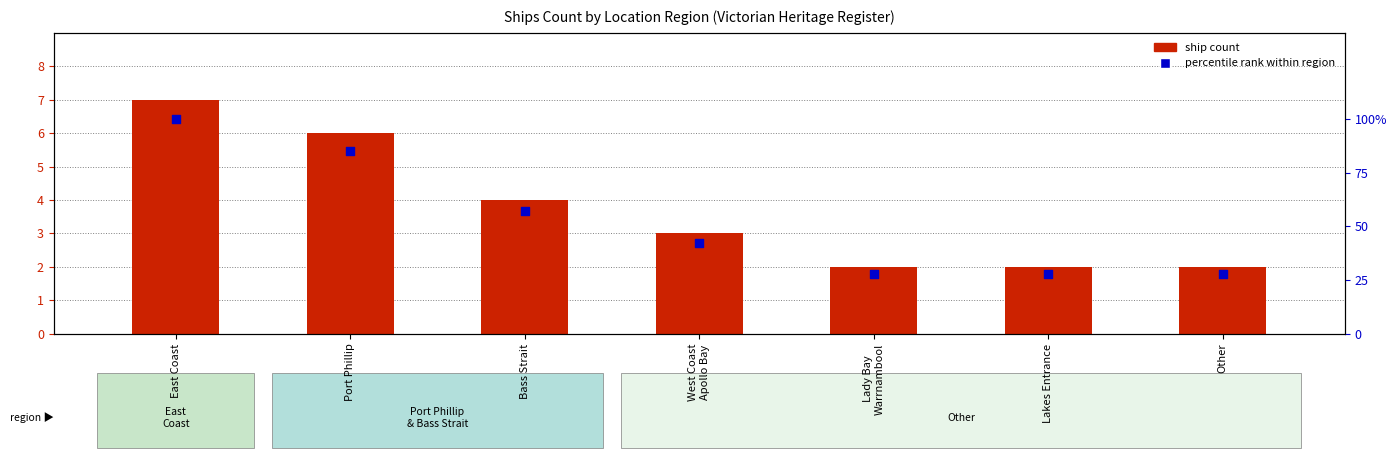

Which series has the largest total across all categories?

percentile rank within region